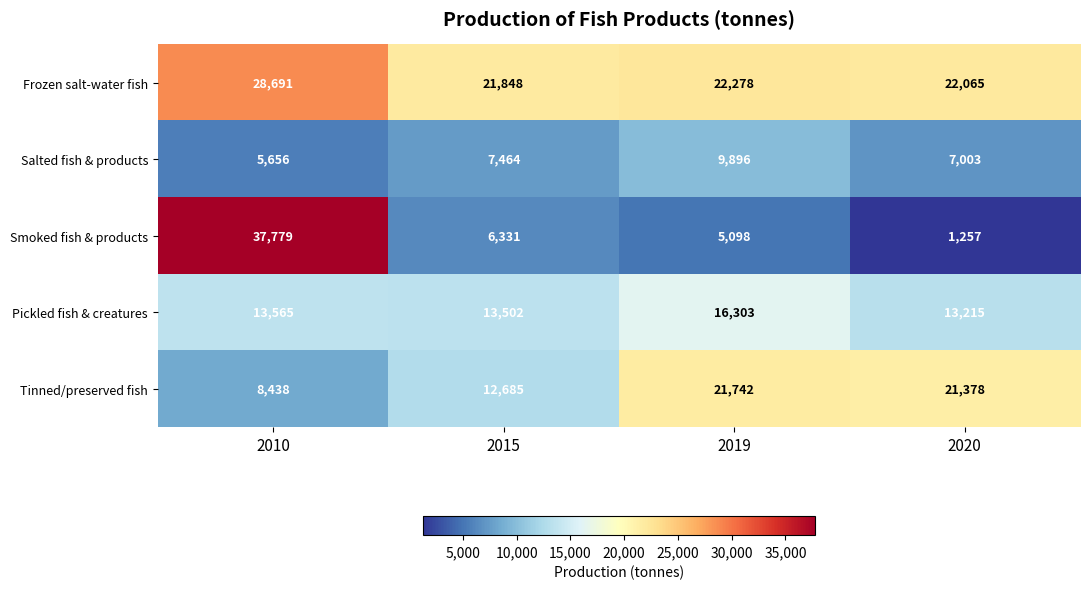

How many data points in Salted fish & products are less than 7464?

2